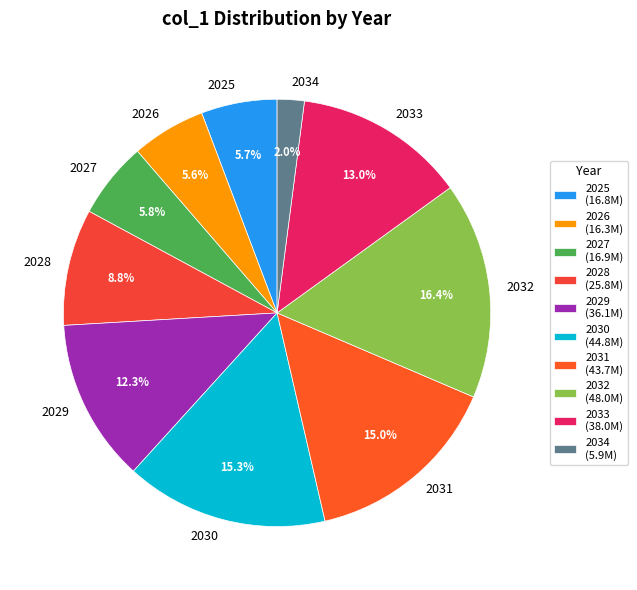

To the nearest percent, what is the combined percentage of 2032 and 2029?

29%